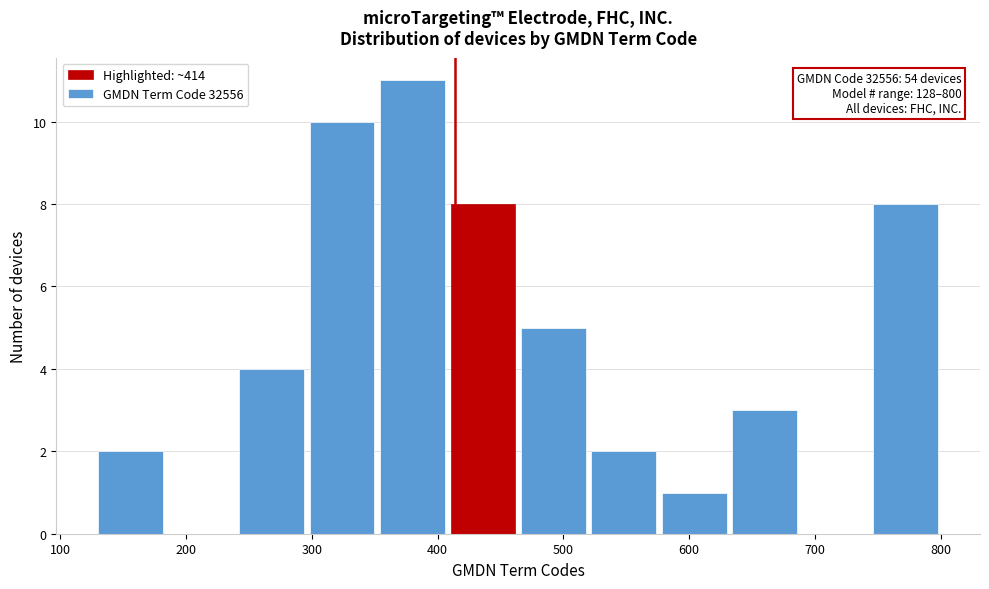

Over which range of the x-axis is the bar tallest?

352 to 408